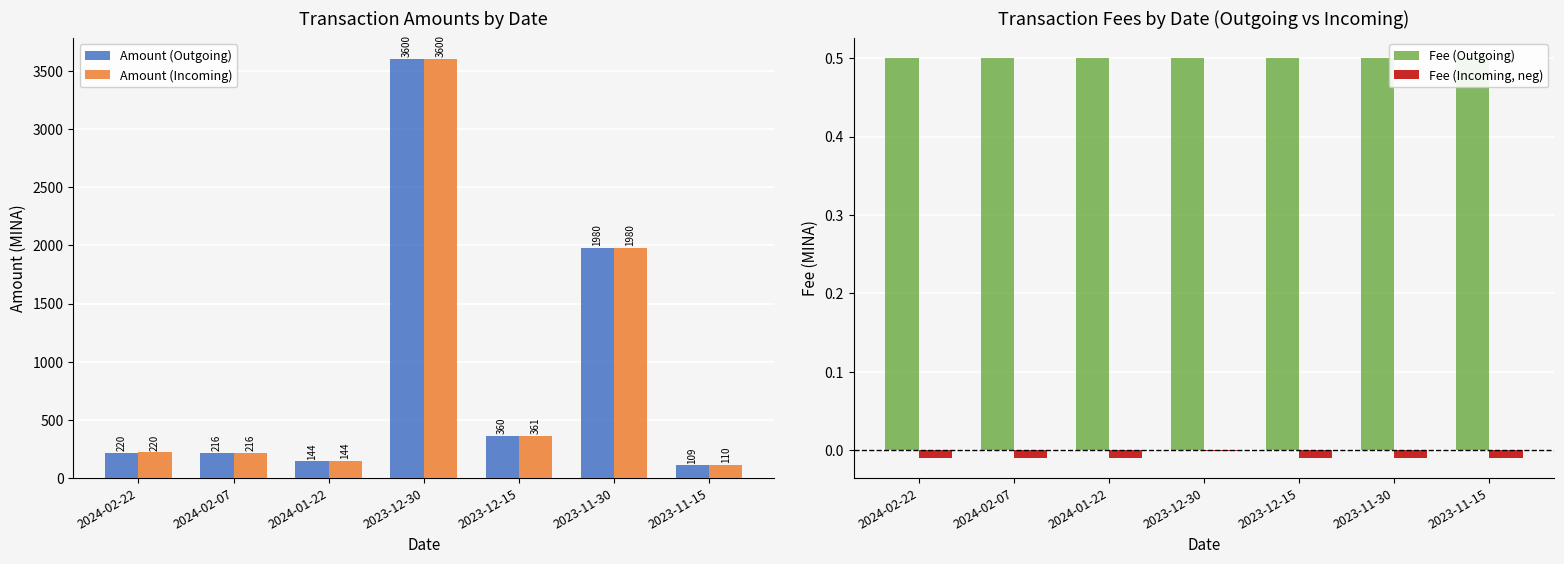

Between 2024-02-07 and 2024-01-22, which series saw the biggest shift?

Amount (Outgoing)